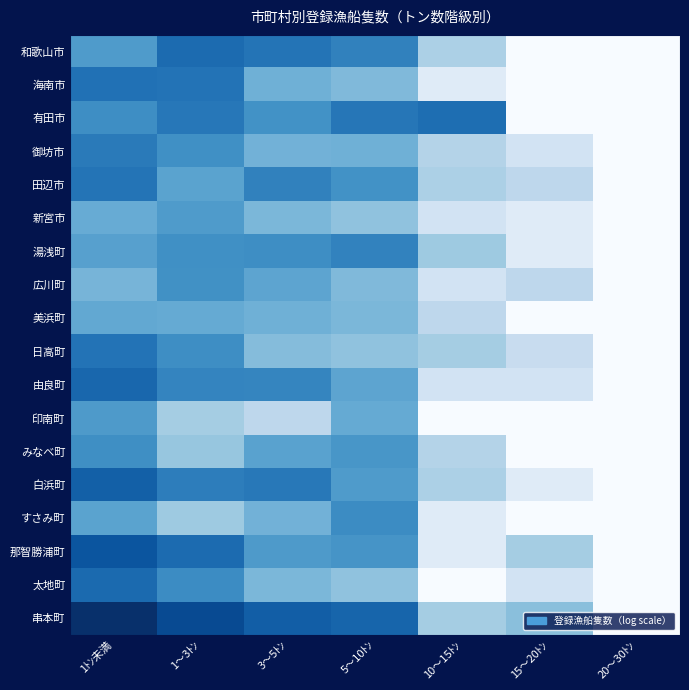

Reading right to left, extract all data points from this chart.

和歌山市: 20～30ﾄﾝ=0.0	15～20ﾄﾝ=0.0	10～15ﾄﾝ=1.9	5～10ﾄﾝ=4.0	3～5ﾄﾝ=4.3	1～3ﾄﾝ=4.5	1ﾄﾝ未満=3.4
海南市: 20～30ﾄﾝ=0.0	15～20ﾄﾝ=0.0	10～15ﾄﾝ=0.7	5～10ﾄﾝ=2.6	3～5ﾄﾝ=2.9	1～3ﾄﾝ=4.4	1ﾄﾝ未満=4.4
有田市: 20～30ﾄﾝ=0.0	15～20ﾄﾝ=0.0	10～15ﾄﾝ=4.5	5～10ﾄﾝ=4.3	3～5ﾄﾝ=3.7	1～3ﾄﾝ=4.2	1ﾄﾝ未満=3.8
御坊市: 20～30ﾄﾝ=0.0	15～20ﾄﾝ=1.1	10～15ﾄﾝ=1.8	5～10ﾄﾝ=2.9	3～5ﾄﾝ=2.8	1～3ﾄﾝ=3.7	1ﾄﾝ未満=4.2
田辺市: 20～30ﾄﾝ=0.0	15～20ﾄﾝ=1.6	10～15ﾄﾝ=1.9	5～10ﾄﾝ=3.7	3～5ﾄﾝ=4.0	1～3ﾄﾝ=3.2	1ﾄﾝ未満=4.3
新宮市: 20～30ﾄﾝ=0.0	15～20ﾄﾝ=0.7	10～15ﾄﾝ=1.1	5～10ﾄﾝ=2.4	3～5ﾄﾝ=2.7	1～3ﾄﾝ=3.4	1ﾄﾝ未満=3.0
湯浅町: 20～30ﾄﾝ=0.0	15～20ﾄﾝ=0.7	10～15ﾄﾝ=2.2	5～10ﾄﾝ=4.0	3～5ﾄﾝ=3.8	1～3ﾄﾝ=3.7	1ﾄﾝ未満=3.3
広川町: 20～30ﾄﾝ=0.0	15～20ﾄﾝ=1.6	10～15ﾄﾝ=1.1	5～10ﾄﾝ=2.6	3～5ﾄﾝ=3.2	1～3ﾄﾝ=3.7	1ﾄﾝ未満=2.8
美浜町: 20～30ﾄﾝ=0.0	15～20ﾄﾝ=0.0	10～15ﾄﾝ=1.6	5～10ﾄﾝ=2.7	3～5ﾄﾝ=2.9	1～3ﾄﾝ=3.0	1ﾄﾝ未満=3.1
日高町: 20～30ﾄﾝ=0.0	15～20ﾄﾝ=1.4	10～15ﾄﾝ=2.1	5～10ﾄﾝ=2.4	3～5ﾄﾝ=2.6	1～3ﾄﾝ=3.8	1ﾄﾝ未満=4.3
由良町: 20～30ﾄﾝ=0.0	15～20ﾄﾝ=1.1	10～15ﾄﾝ=1.1	5～10ﾄﾝ=3.2	3～5ﾄﾝ=3.9	1～3ﾄﾝ=4.0	1ﾄﾝ未満=4.6
印南町: 20～30ﾄﾝ=0.0	15～20ﾄﾝ=0.0	10～15ﾄﾝ=0.0	5～10ﾄﾝ=3.0	3～5ﾄﾝ=1.6	1～3ﾄﾝ=2.1	1ﾄﾝ未満=3.5
みなべ町: 20～30ﾄﾝ=0.0	15～20ﾄﾝ=0.0	10～15ﾄﾝ=1.8	5～10ﾄﾝ=3.6	3～5ﾄﾝ=3.3	1～3ﾄﾝ=2.3	1ﾄﾝ未満=3.7
白浜町: 20～30ﾄﾝ=0.0	15～20ﾄﾝ=0.7	10～15ﾄﾝ=1.9	5～10ﾄﾝ=3.4	3～5ﾄﾝ=4.2	1～3ﾄﾝ=4.1	1ﾄﾝ未満=4.8
すさみ町: 20～30ﾄﾝ=0.0	15～20ﾄﾝ=0.0	10～15ﾄﾝ=0.7	5～10ﾄﾝ=3.8	3～5ﾄﾝ=2.8	1～3ﾄﾝ=2.2	1ﾄﾝ未満=3.2
那智勝浦町: 20～30ﾄﾝ=0.0	15～20ﾄﾝ=2.1	10～15ﾄﾝ=0.7	5～10ﾄﾝ=3.6	3～5ﾄﾝ=3.5	1～3ﾄﾝ=4.5	1ﾄﾝ未満=5.0
太地町: 20～30ﾄﾝ=0.0	15～20ﾄﾝ=1.1	10～15ﾄﾝ=0.0	5～10ﾄﾝ=2.4	3～5ﾄﾝ=2.7	1～3ﾄﾝ=3.8	1ﾄﾝ未満=4.6
串本町: 20～30ﾄﾝ=0.0	15～20ﾄﾝ=2.5	10～15ﾄﾝ=2.1	5～10ﾄﾝ=4.7	3～5ﾄﾝ=4.8	1～3ﾄﾝ=5.3	1ﾄﾝ未満=5.9